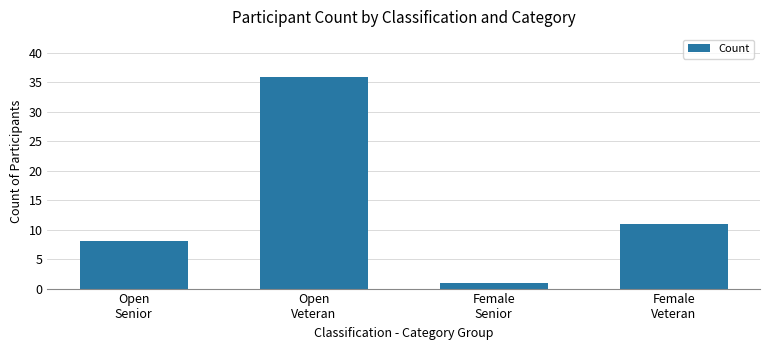

The value at Female
Veteran is 19. True or false?

False